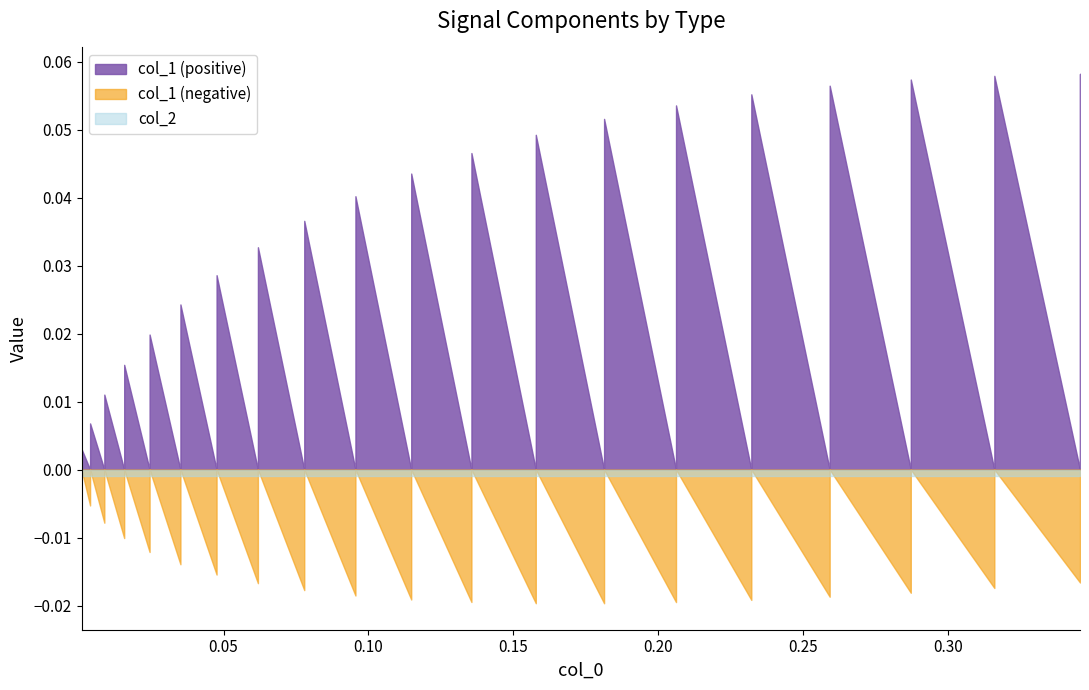

How many data points in col_1 are above 0?

20